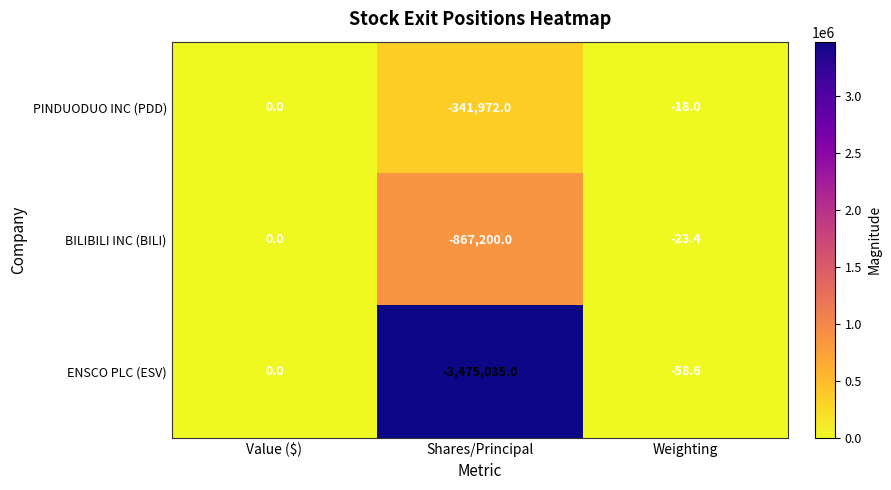

True or false: BILIBILI INC (BILI) has a value of -518870.8 at Value ($).

False